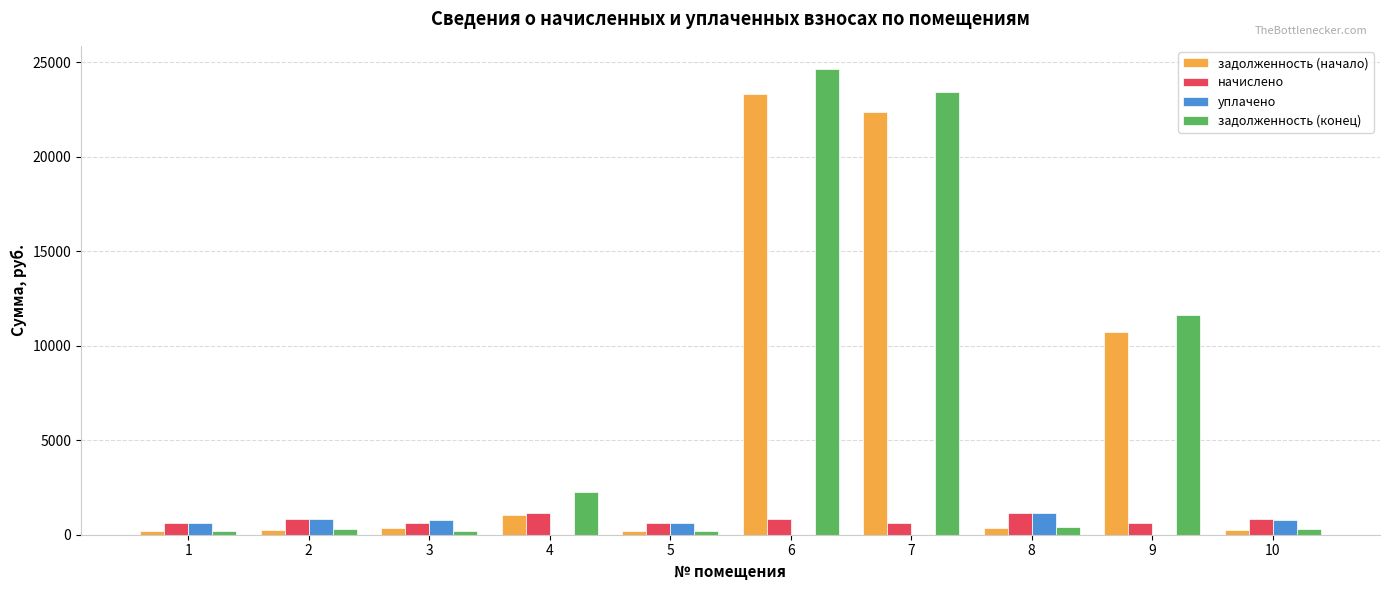

At which category is the sum across all series the highest?

6